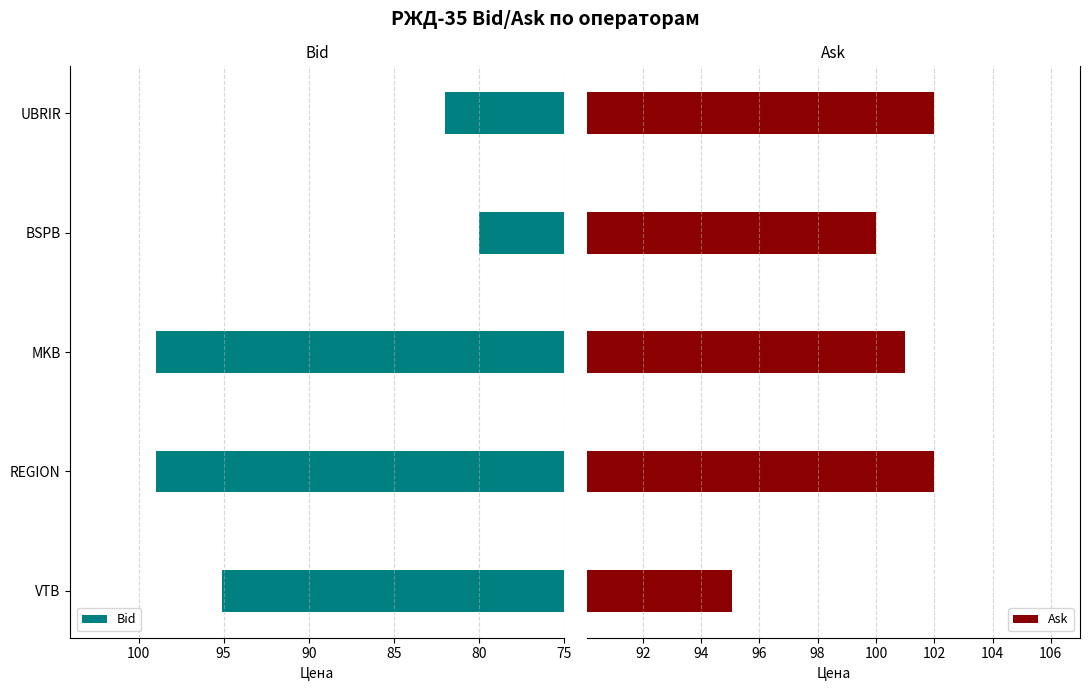

What is the difference between the Bid values at UBRIR and VTB?

13.1